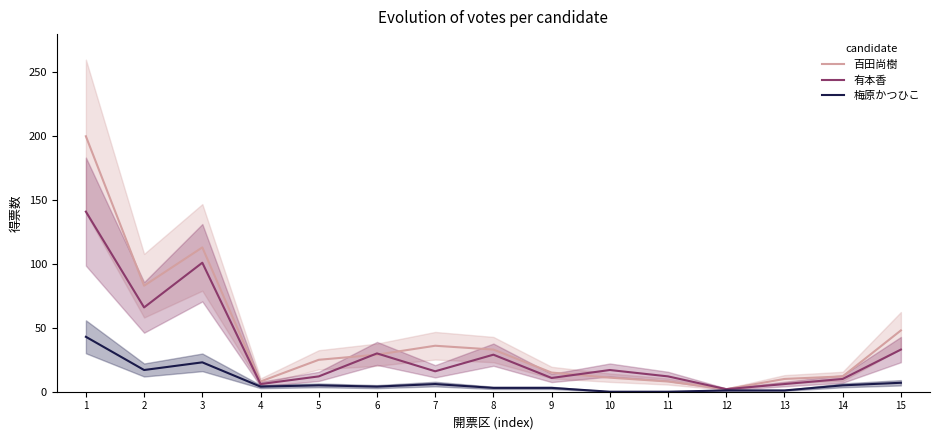

In 百田尚樹, how many points are higher than both neighbors (excluding endpoints)?

2